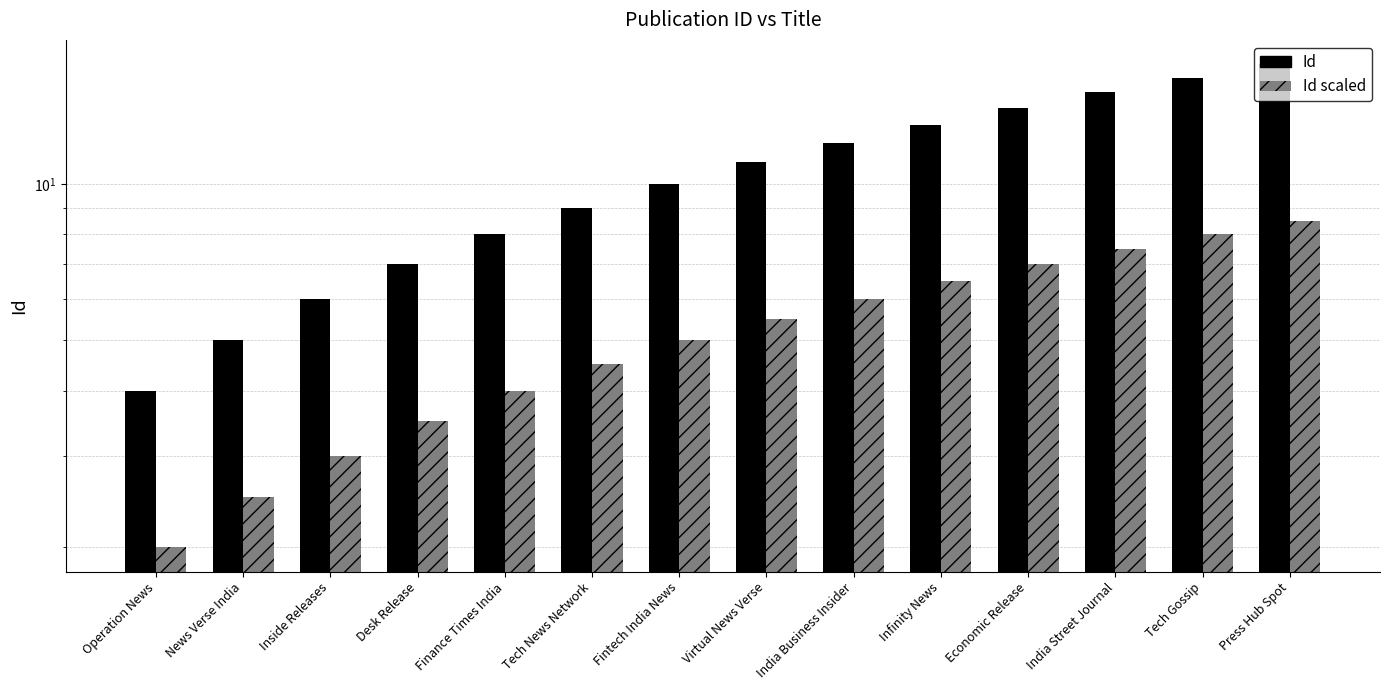

How many groups of bars are there?

14